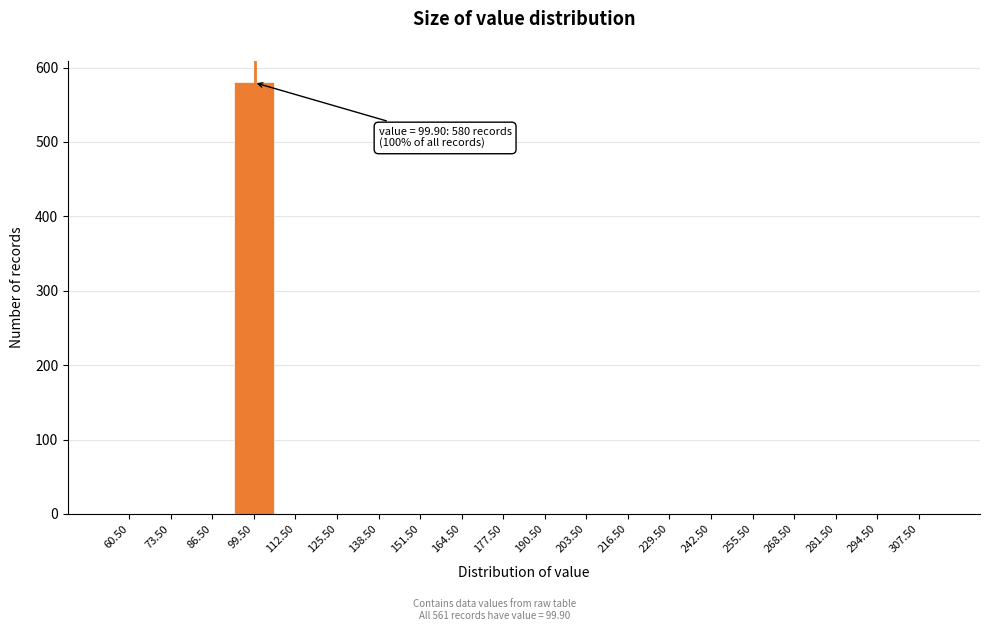

Over which range of the x-axis is the bar tallest?

93 to 106